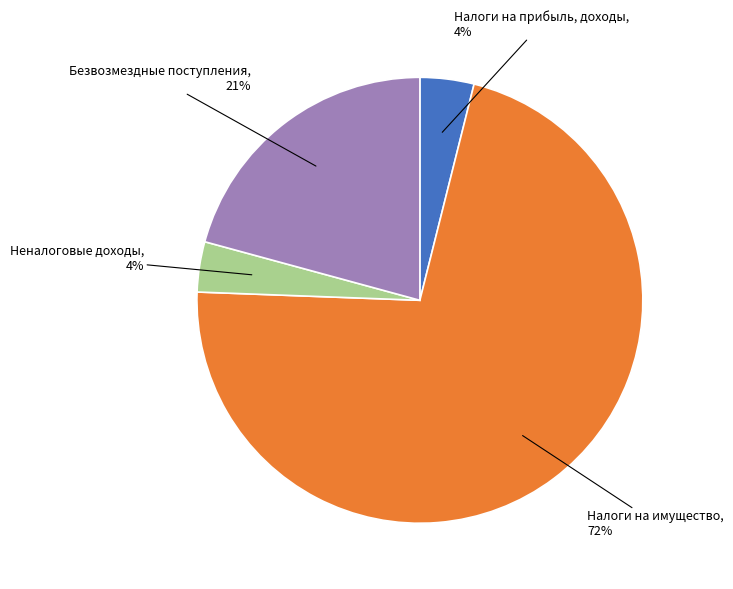

The Налоги на прибыль, доходы slice represents 18% of the pie. True or false?

False